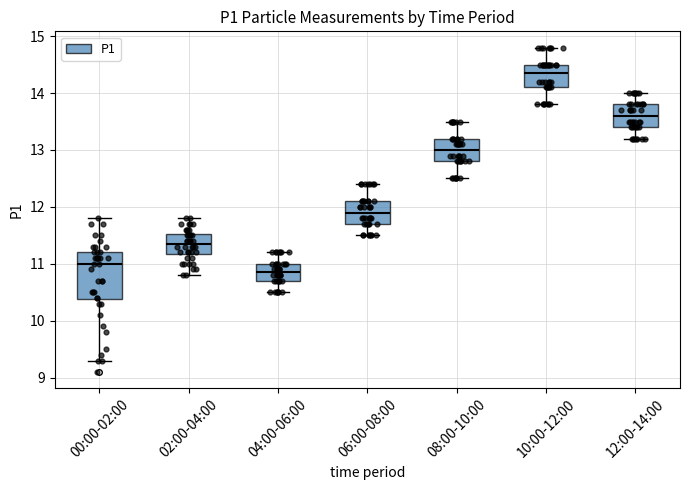

Reading left to right, read every box against the y-axis: the position of its median line, the range the box covers, and the ends of its whiskers. The values are not printed on the chart, so give them approximately, as read against the axis.

00:00-02:00: median 11.0, box 10.4 to 11.2, whiskers 9.3 to 11.8
02:00-04:00: median 11.4, box 11.2 to 11.5, whiskers 10.8 to 11.8
04:00-06:00: median 10.9, box 10.7 to 11.0, whiskers 10.5 to 11.2
06:00-08:00: median 11.9, box 11.7 to 12.1, whiskers 11.5 to 12.4
08:00-10:00: median 13.0, box 12.8 to 13.2, whiskers 12.5 to 13.5
10:00-12:00: median 14.4, box 14.1 to 14.5, whiskers 13.8 to 14.8
12:00-14:00: median 13.6, box 13.4 to 13.8, whiskers 13.2 to 14.0